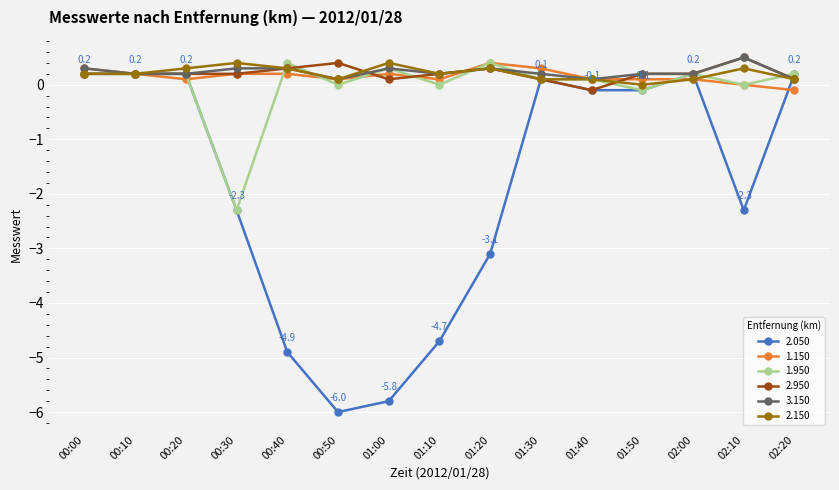

The value of 2.950 at 02:00 is 0.2. True or false?

True